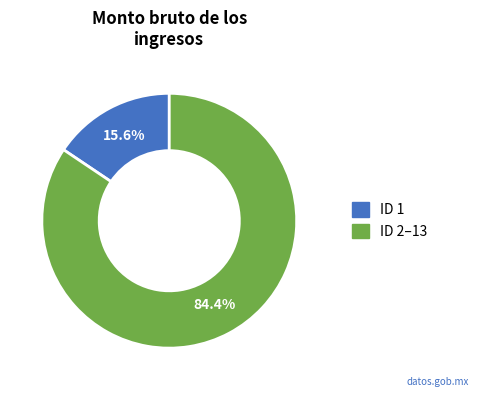

Does any single category account for the majority?

Yes